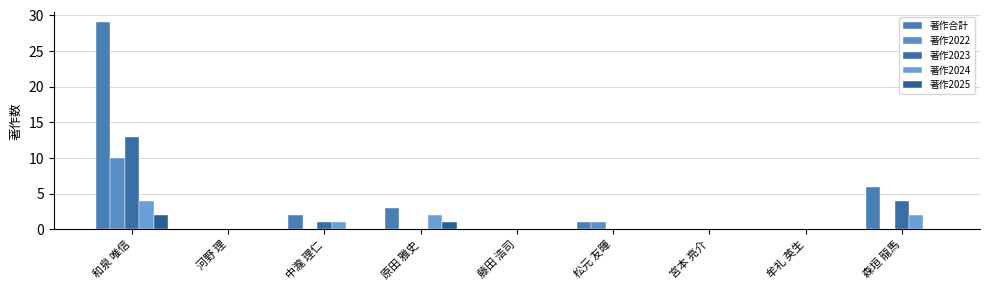

The value of 著作2025 at 河野 理 is 0. True or false?

True